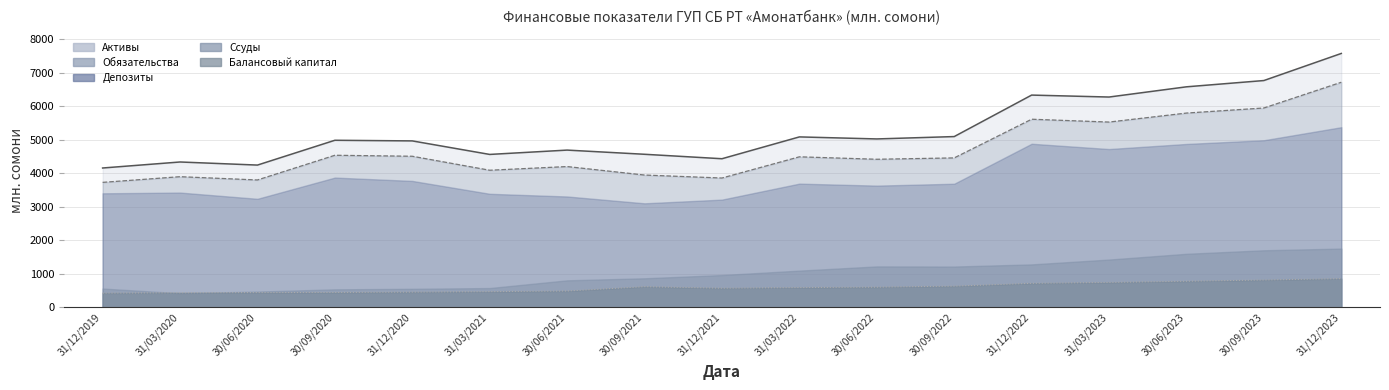

Which series has the largest total across all categories?

Активы